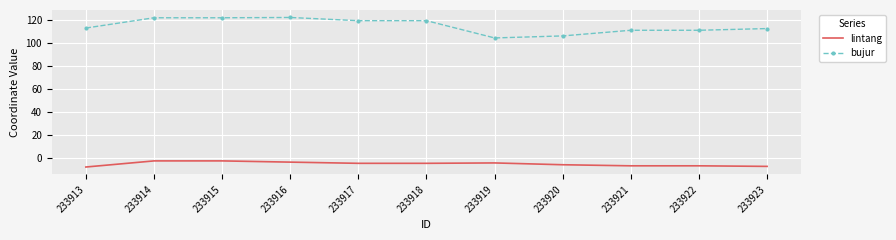

At how many categories does at least one series exceed 13?

11